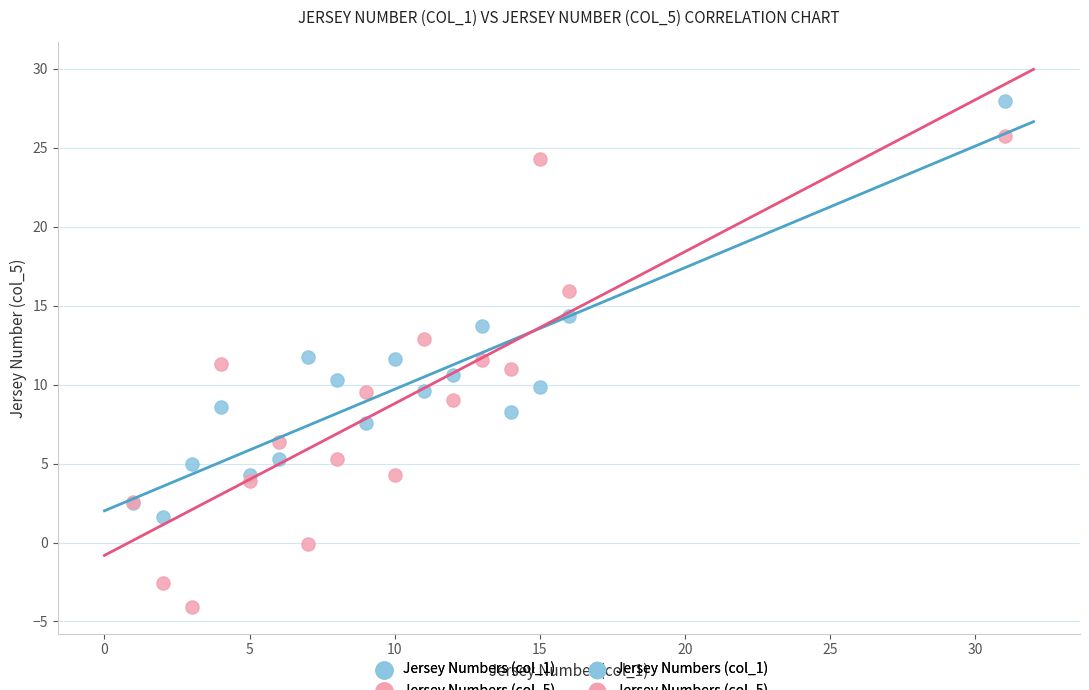

What is the X range (max minus min) for the scatter plot?

30.0